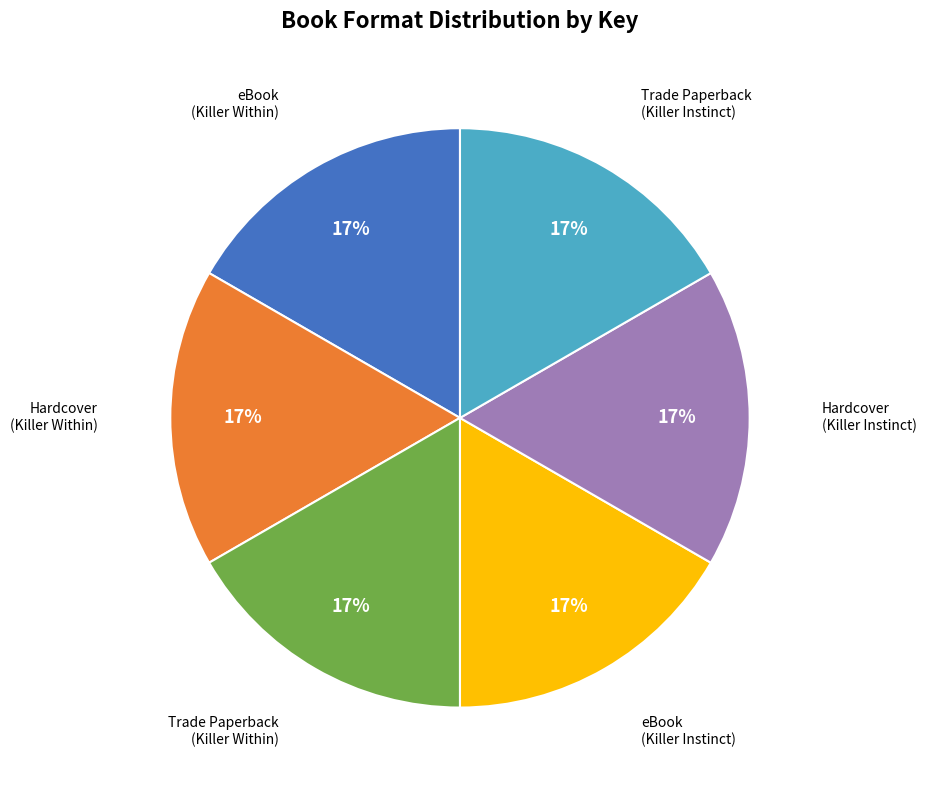

Does any single category account for the majority?

No